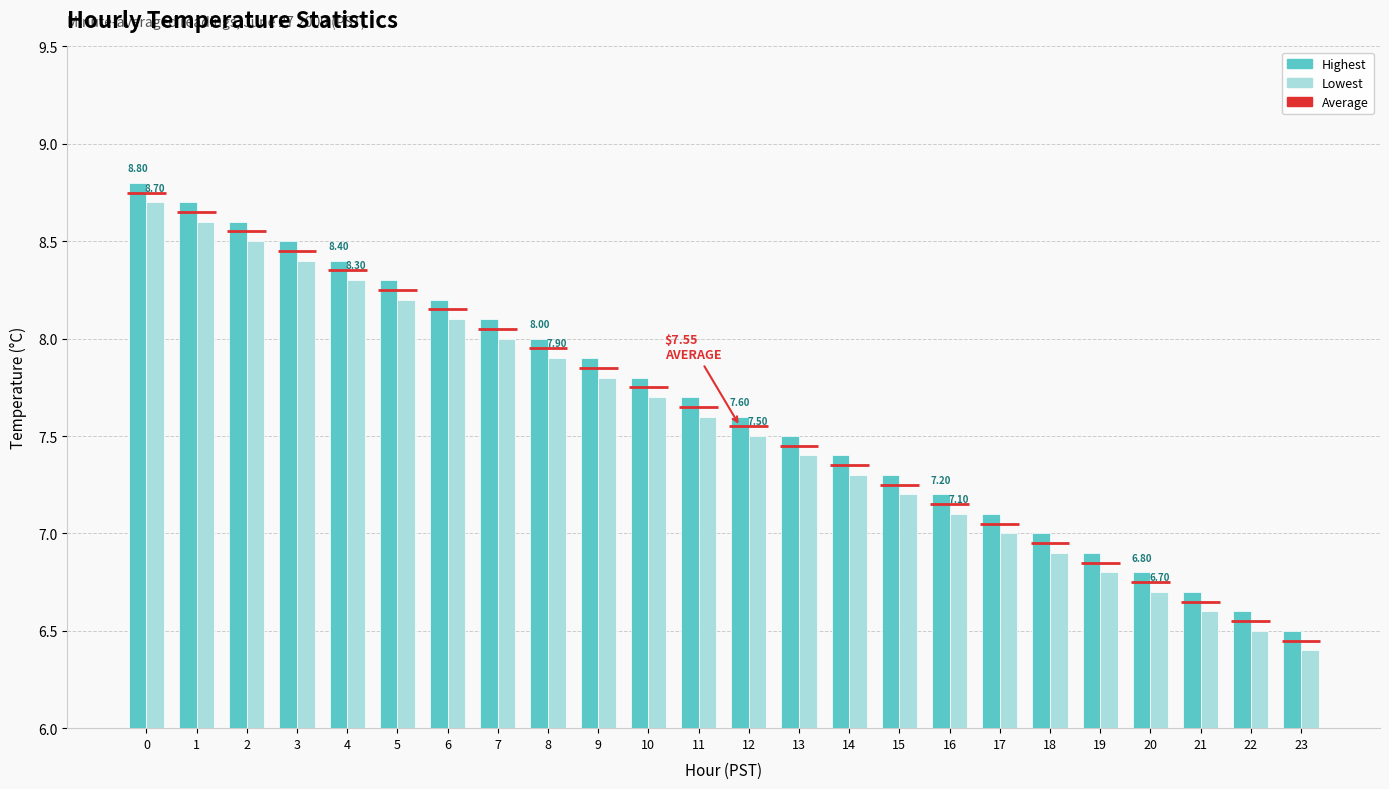

Which series has the largest range (max minus min)?

Highest